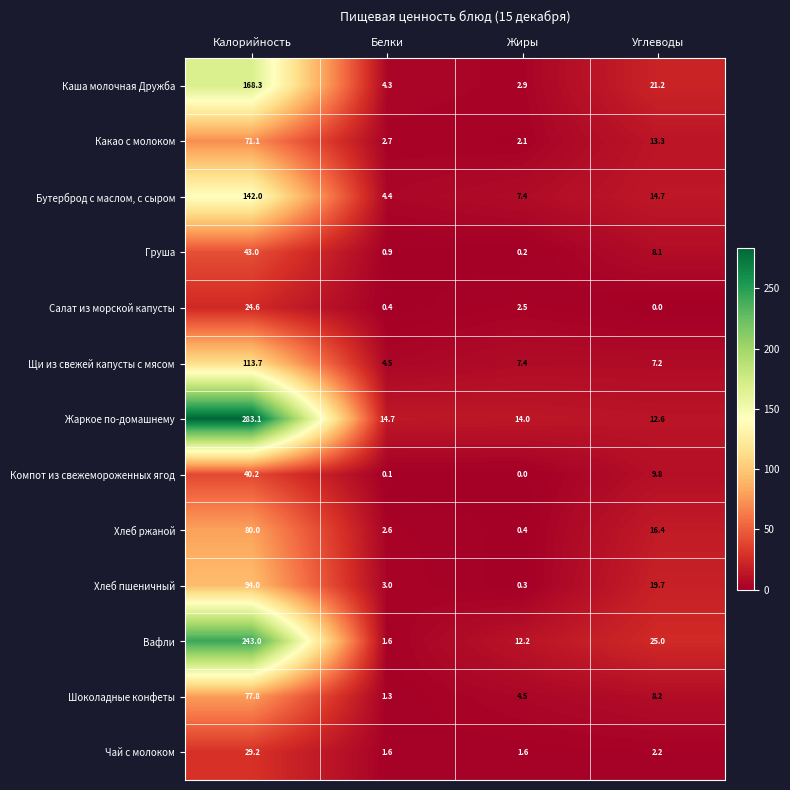

How many series are shown in this chart?

13